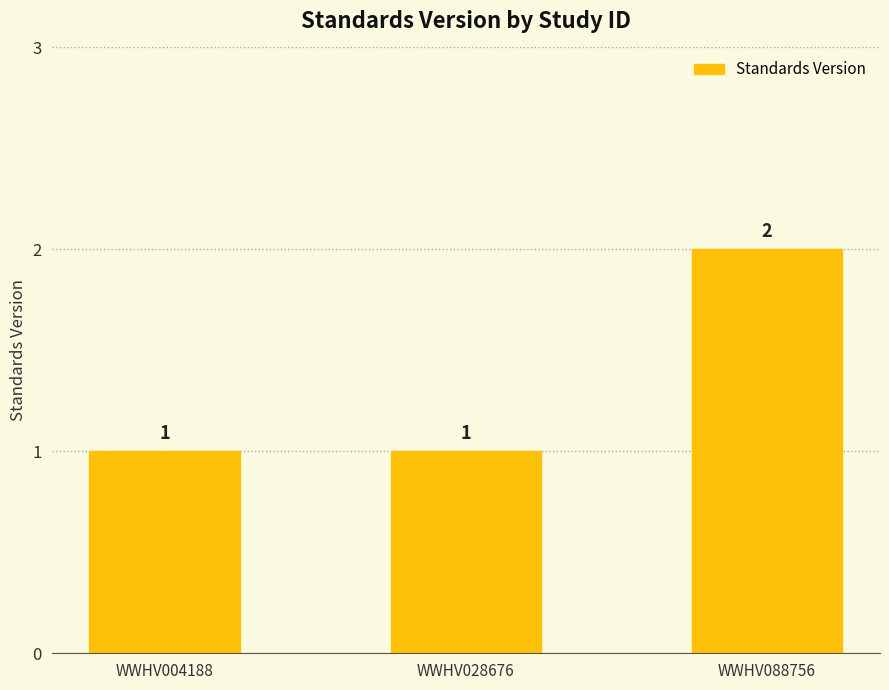

What is the maximum value shown in the chart?

2